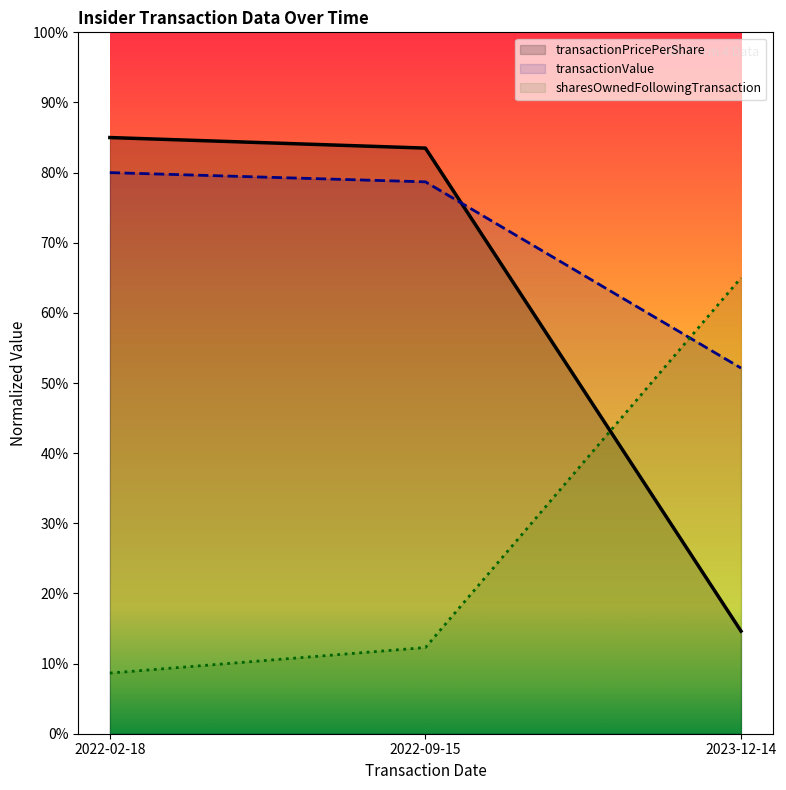

Is it true that transactionValue equals 20.2 at 2022-09-15?

False